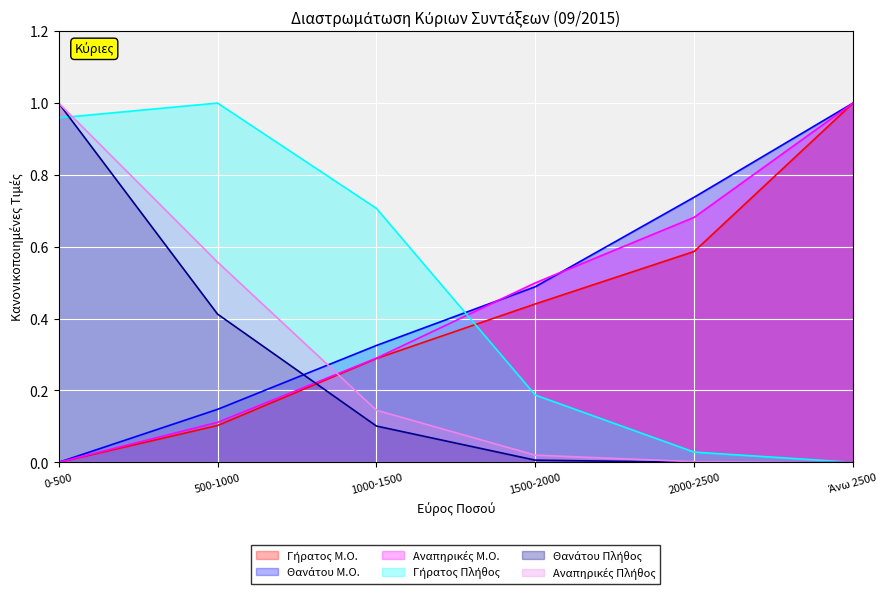

True or false: Γήρατος Μ.Ο. and Αναπηρικές Πλήθος cross at least once.

True